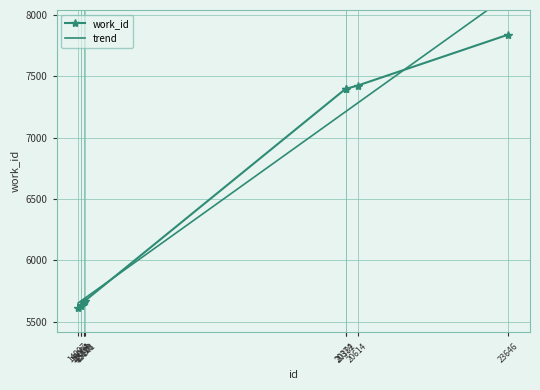

Reading left to right, transcribe all the data shown in this chart.

work_id: 14997=5612.0	15054=5628.0	15064=5634.0	15110=5657.0	15123=5661.0	15141=5672.0	20374=7398.0	20382=7398.0	20614=7424.0	23646=7840.0
trend: 14997=5651.4	15054=5667.9	15064=5670.8	15110=5684.2	15123=5688.0	15141=5693.2	20374=7211.8	20382=7214.1	20614=7281.4	23646=8161.3